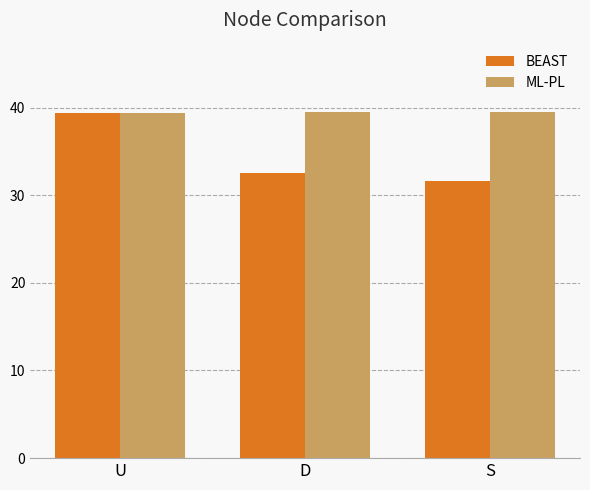

At which label does BEAST reach its minimum?

S